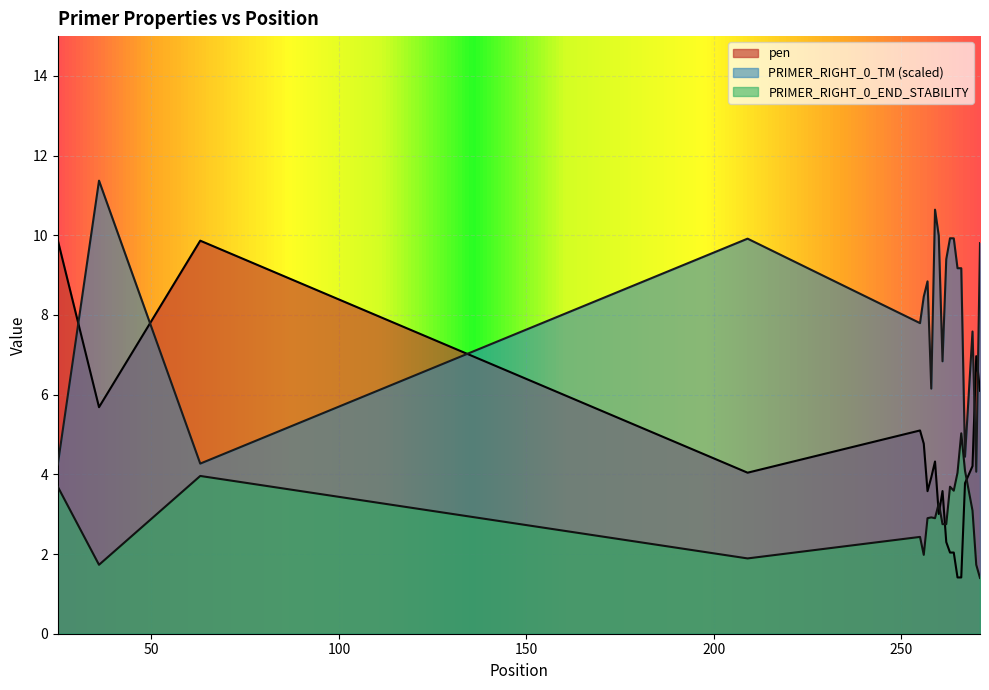

Between 36 and 255, which is larger?

36